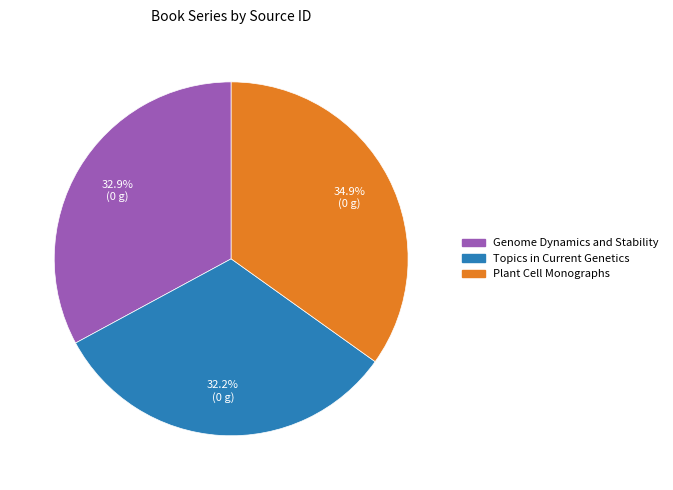

Rank the categories by value from highest to lowest.

Plant Cell Monographs, Genome Dynamics and Stability, Topics in Current Genetics